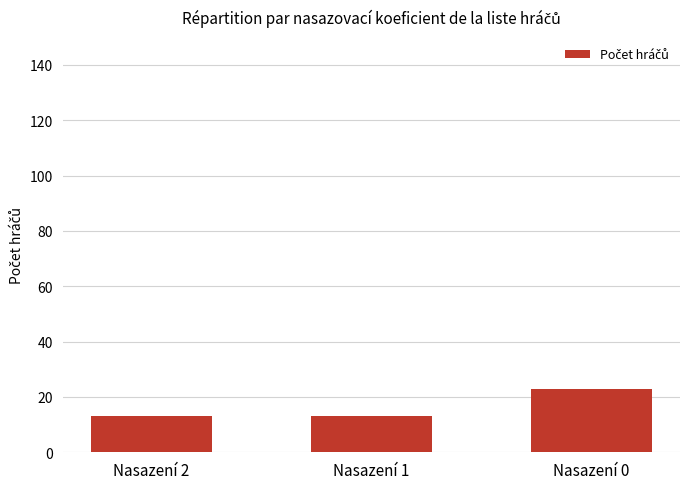

What is the sum of all values?

49